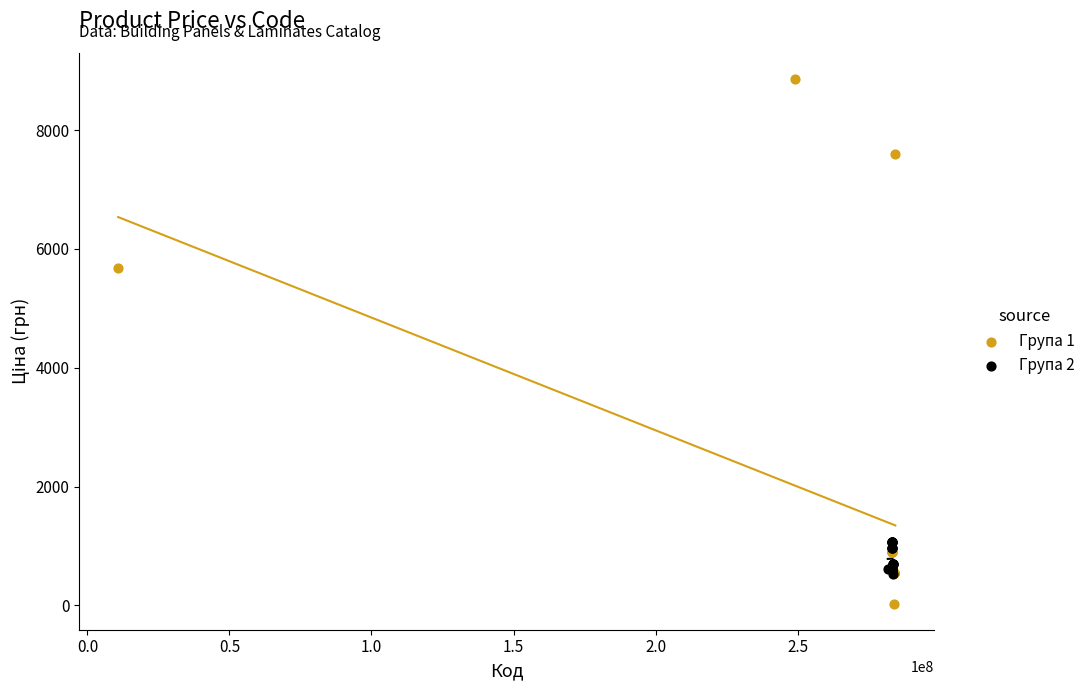

Which series contains the highest Y value?

Група 1